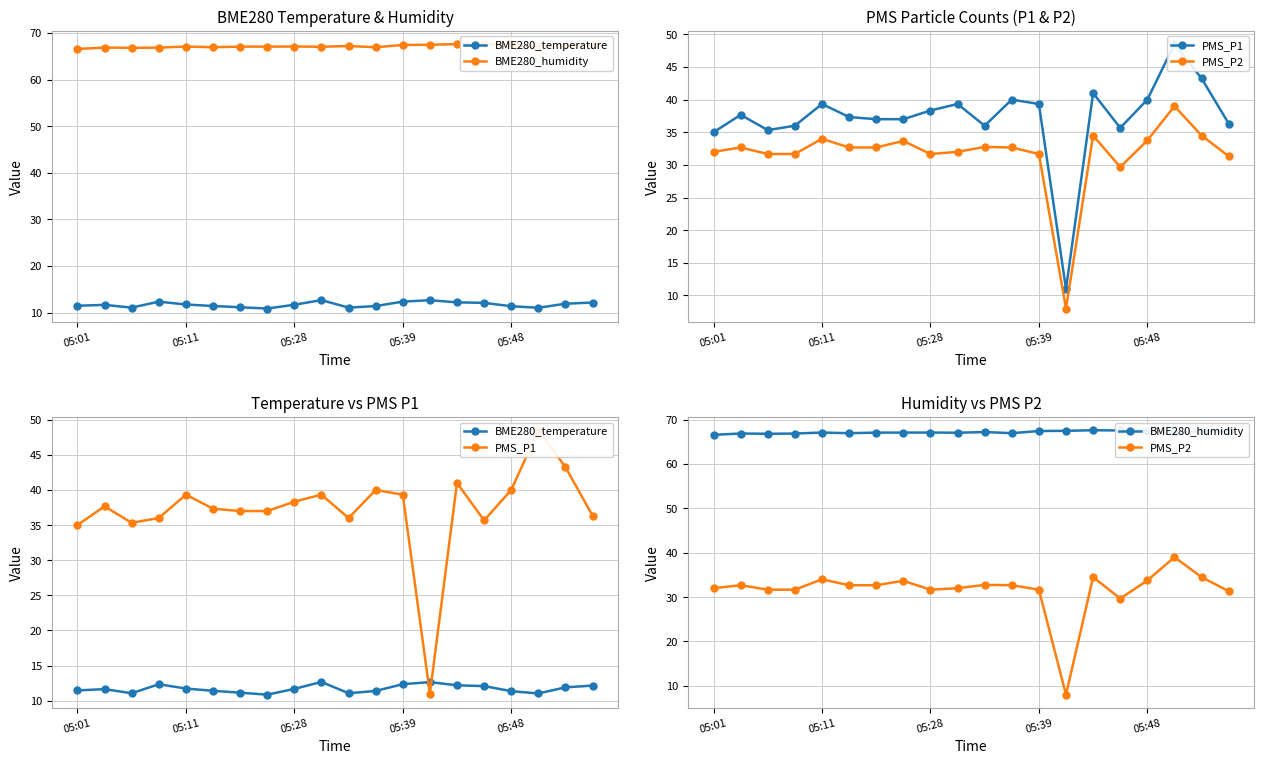

What is the difference between the maximum and minimum values in the BME280_humidity series?

1.0